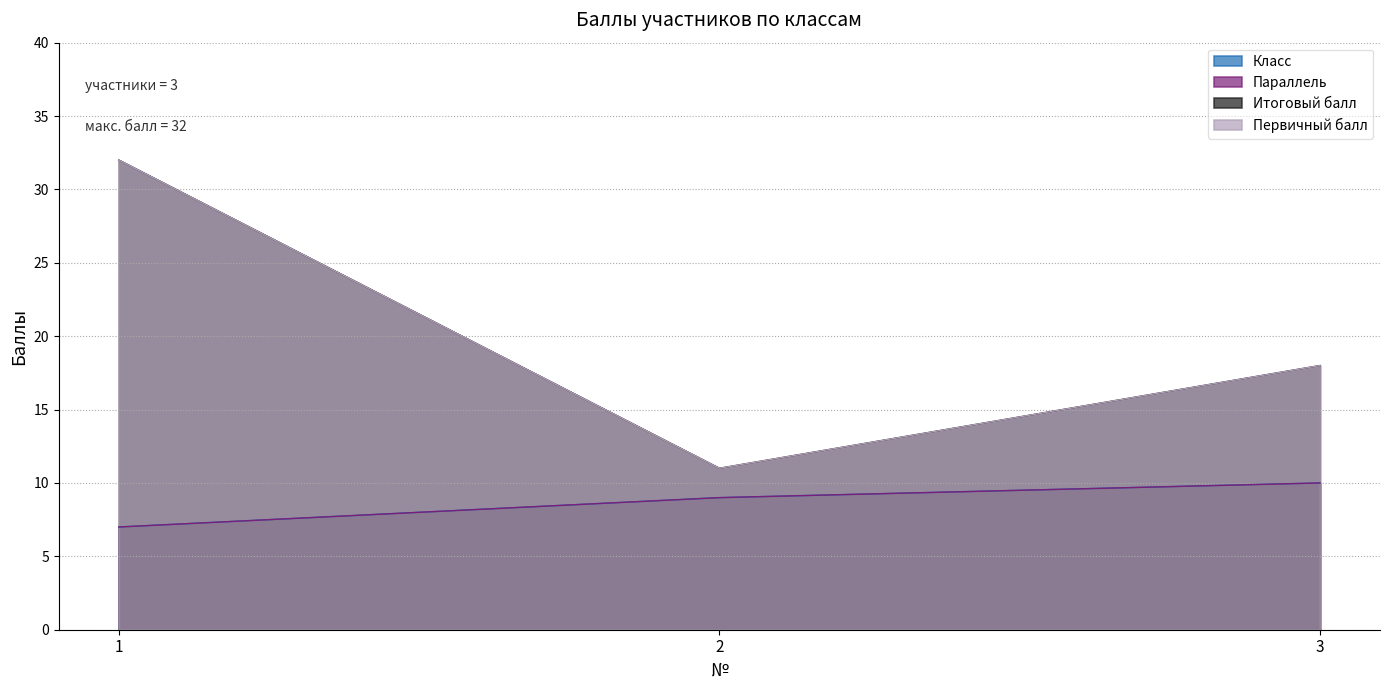

List the labels in order of Итоговый балл value, largest first.

1, 3, 2